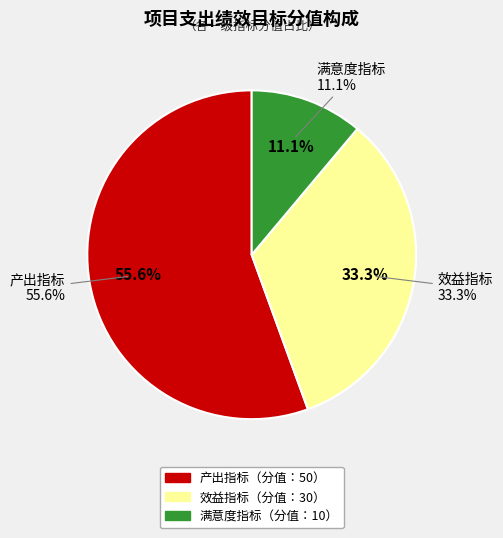

How much of the chart is everything except 产出指标?

44.4%